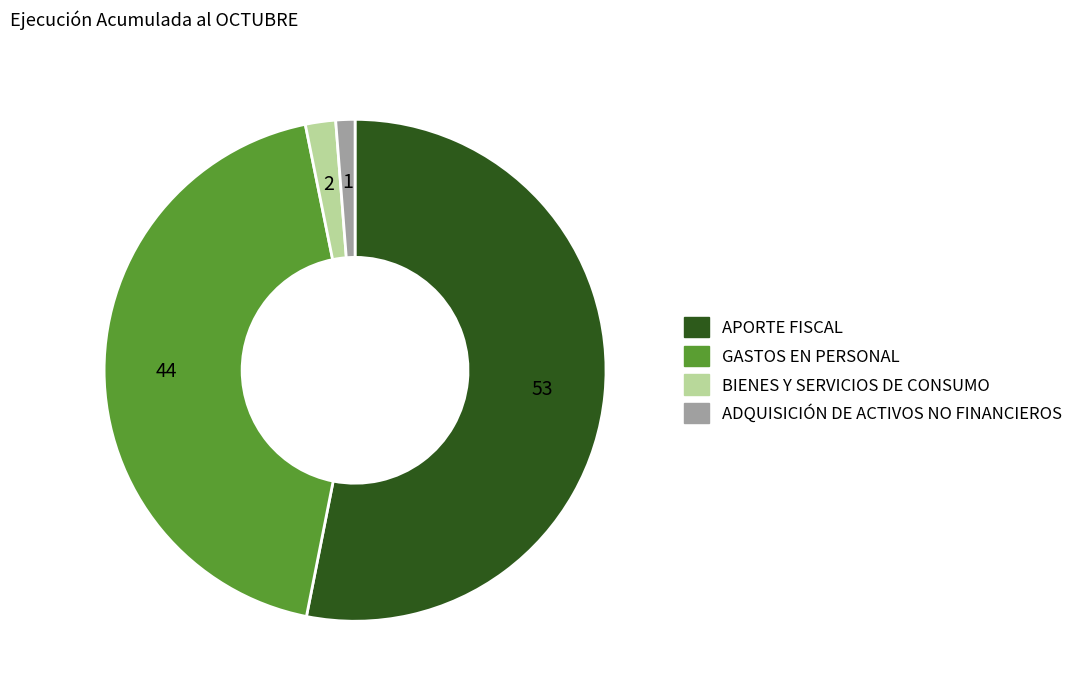

Combined, do GASTOS EN PERSONAL and BIENES Y SERVICIOS DE CONSUMO account for over 50%?

No